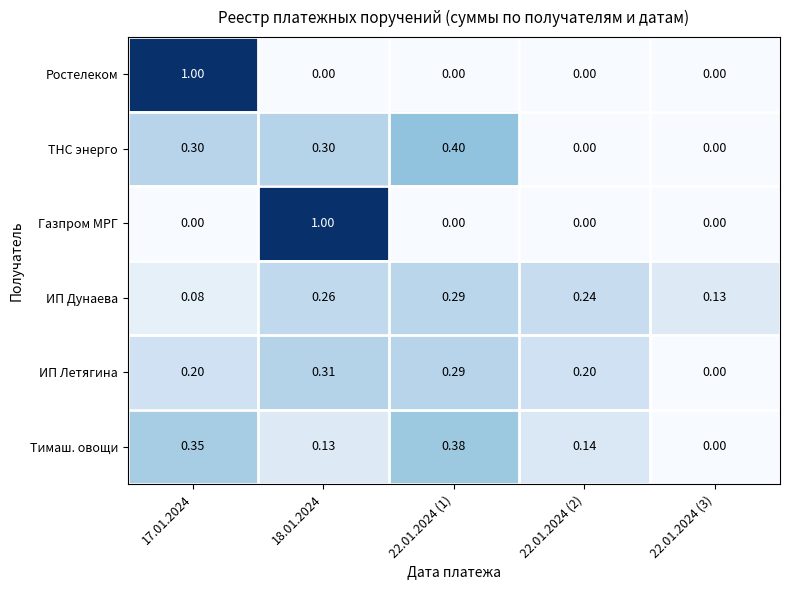

Is the value of ИП Летягина at 18.01.2024 greater than the value of Тимаш. овощи at 18.01.2024?

Yes